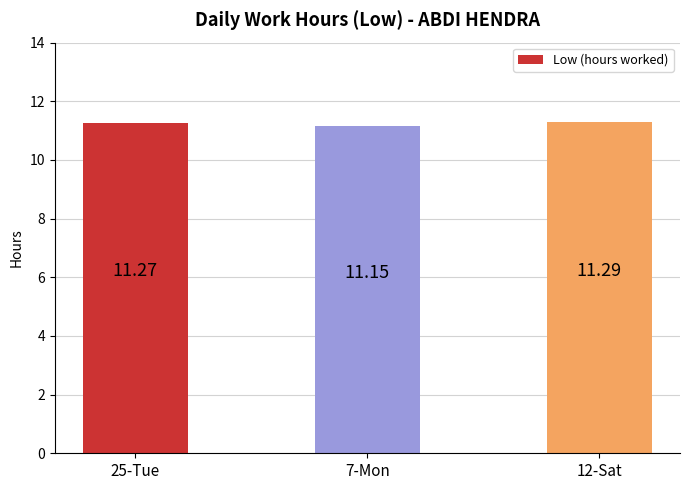

Count the values in the range 11 to 12.

3